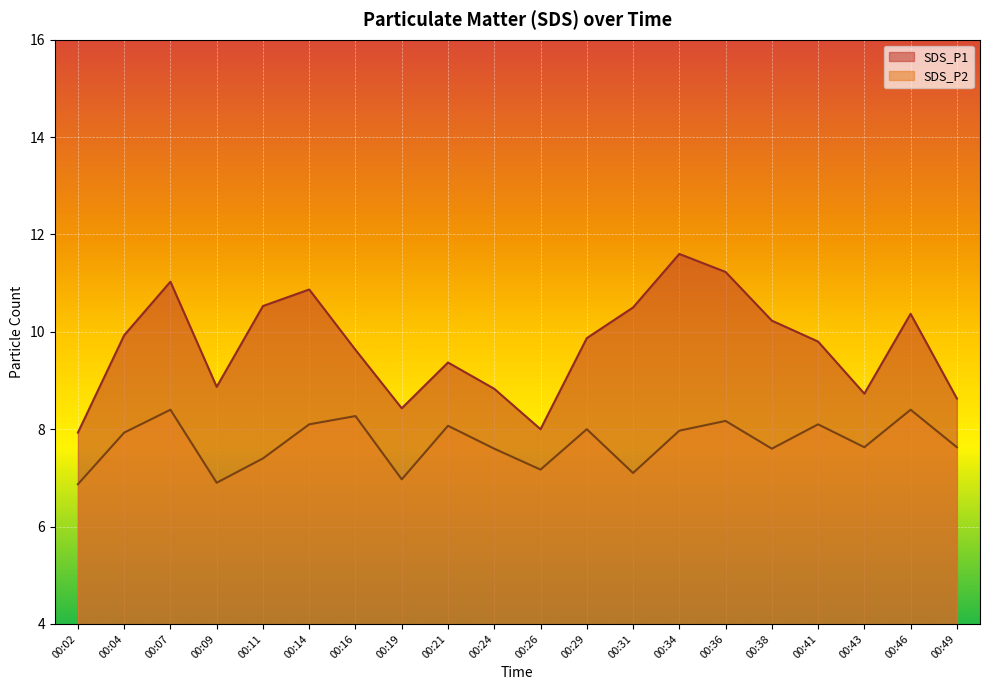

At how many categories does at least one series exceed 7?

20